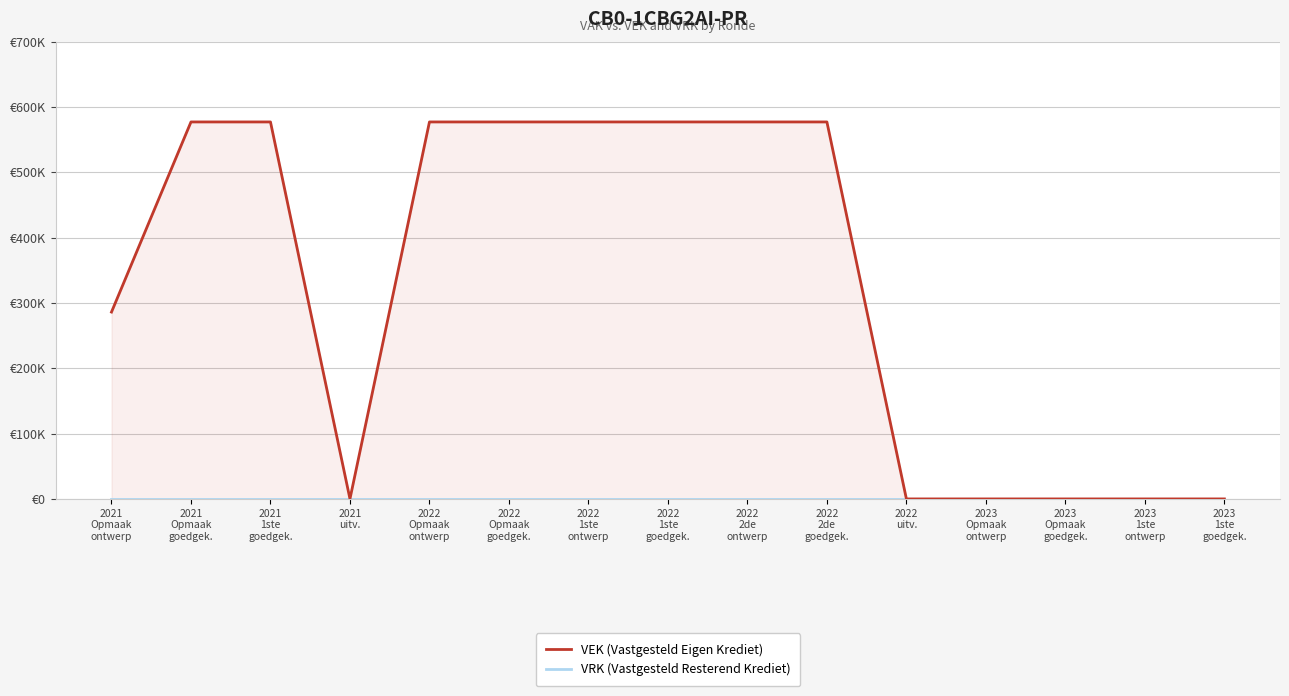

What is the label of the 8th point from the left?

2022
1ste
goedgek.